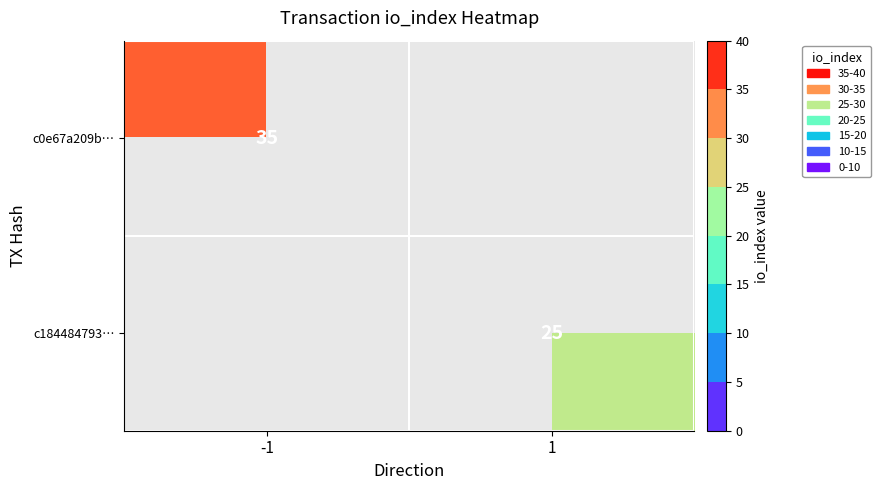

True or false: c0e67a209b… has a value of 59 at -1.

False